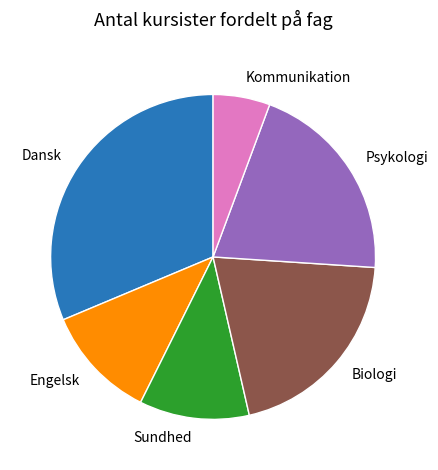

Is there any slice that represents more than half of the pie?

No